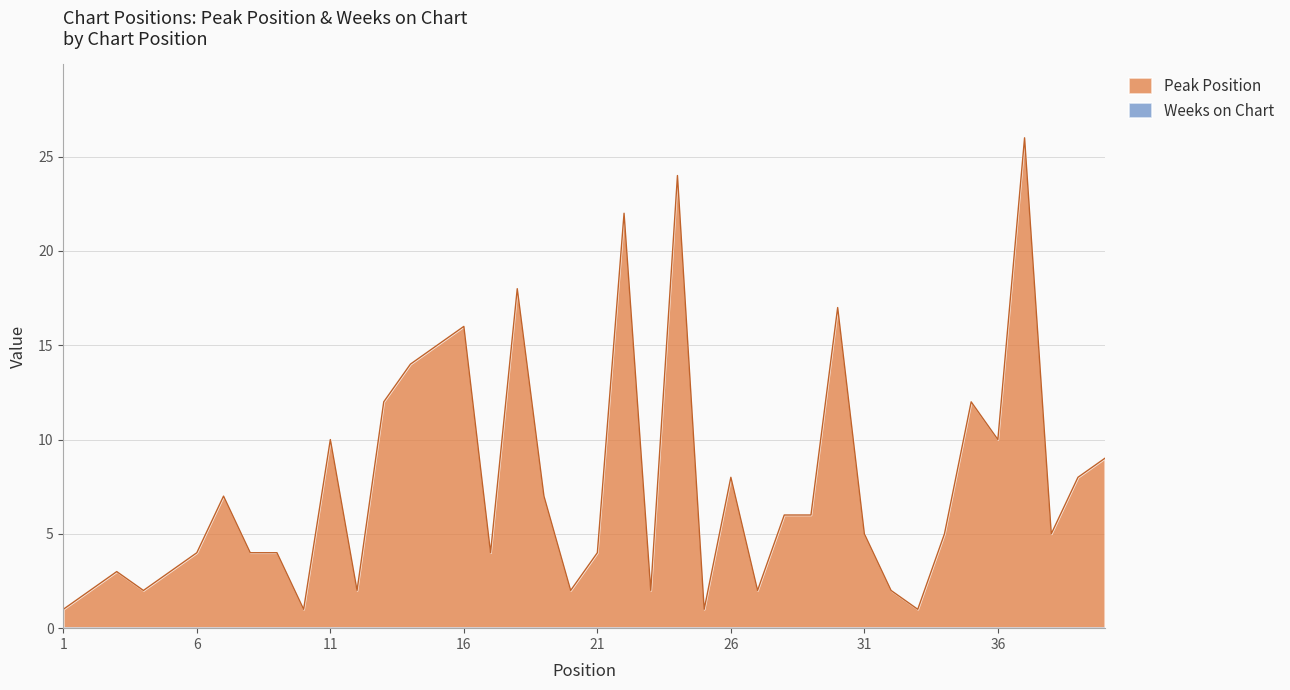

Which series has the largest range (max minus min)?

Peak Position